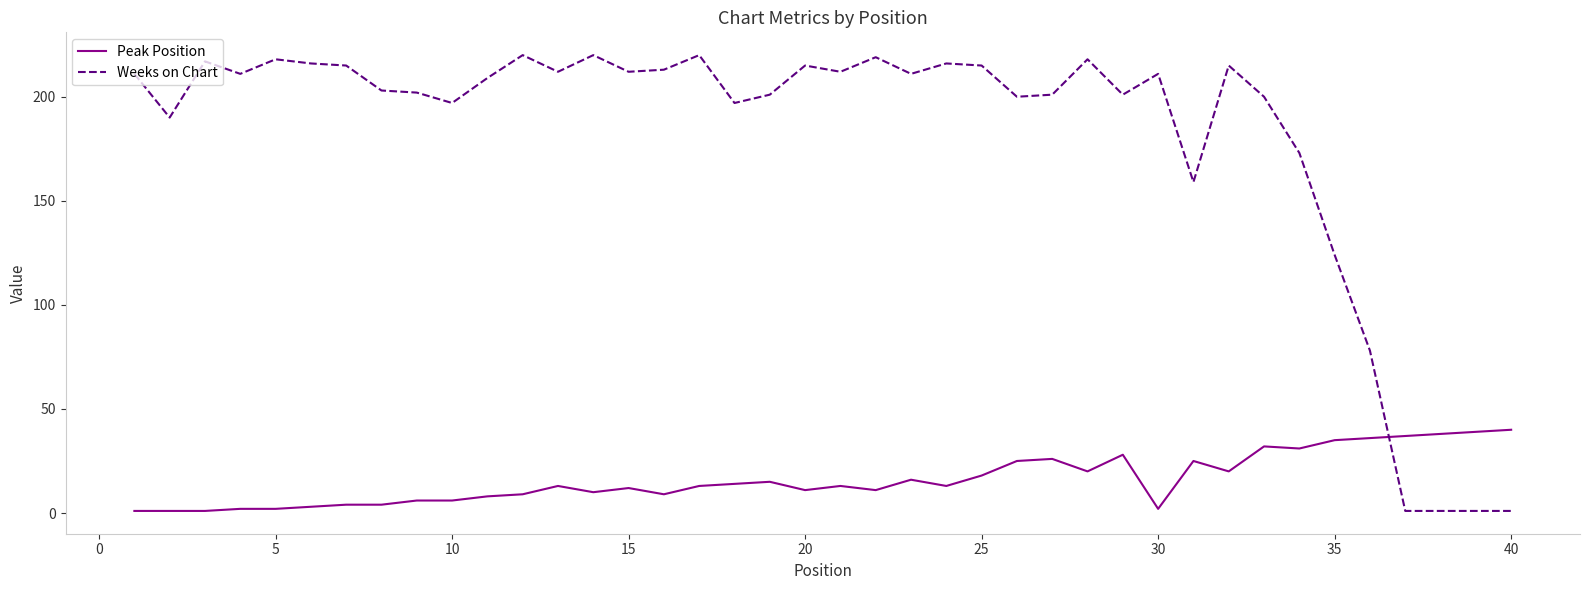

What is the difference between the maximum and minimum values in the Weeks on Chart series?

219